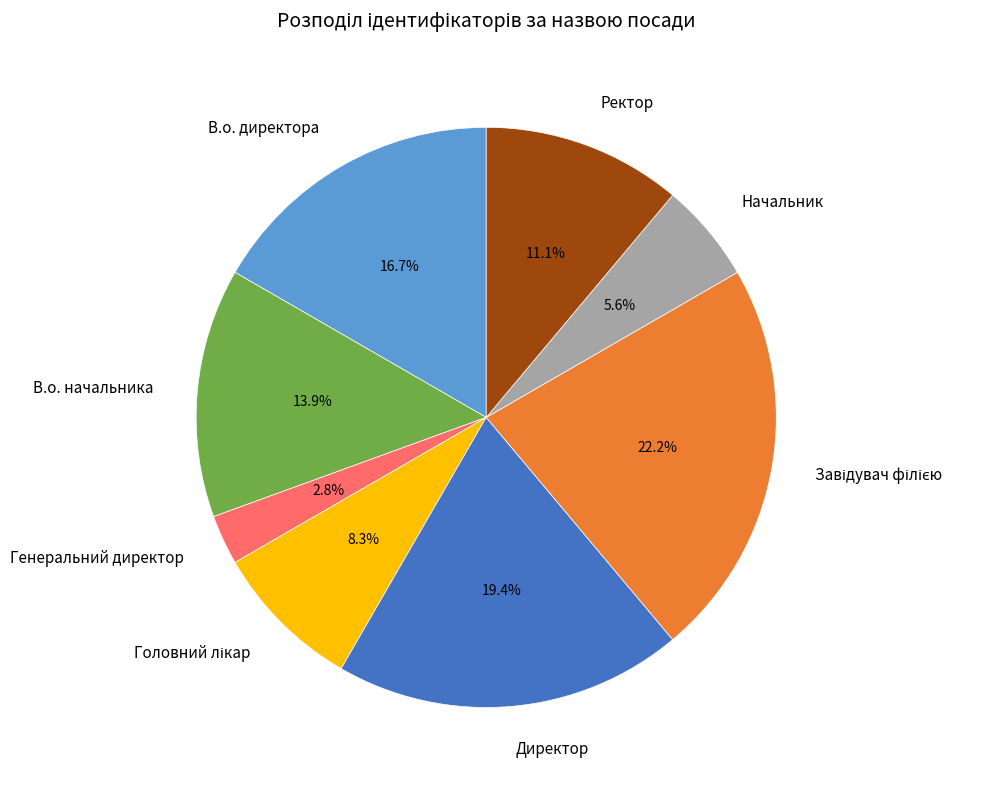

How much of the chart is everything except Директор?

80.6%